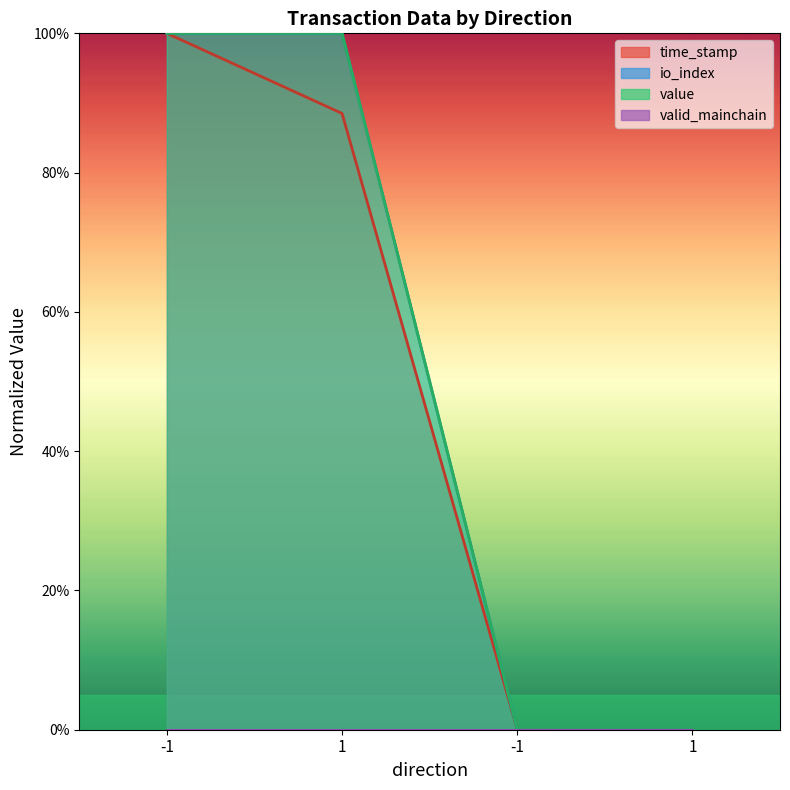

What is the average value of the time_stamp series?

0.5